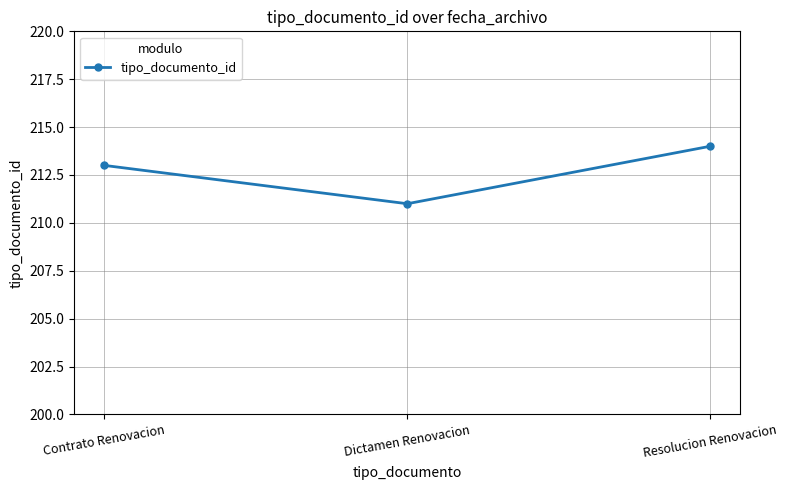

The value at Contrato Renovacion is 62. True or false?

False